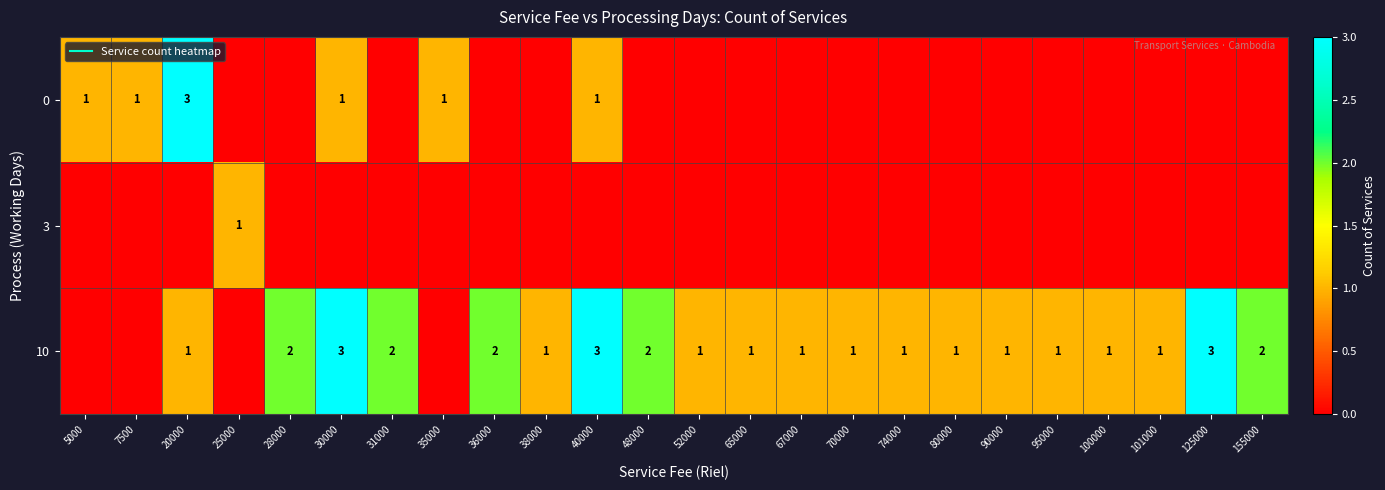

True or false: 3 has a value of 1 at 25000.

True